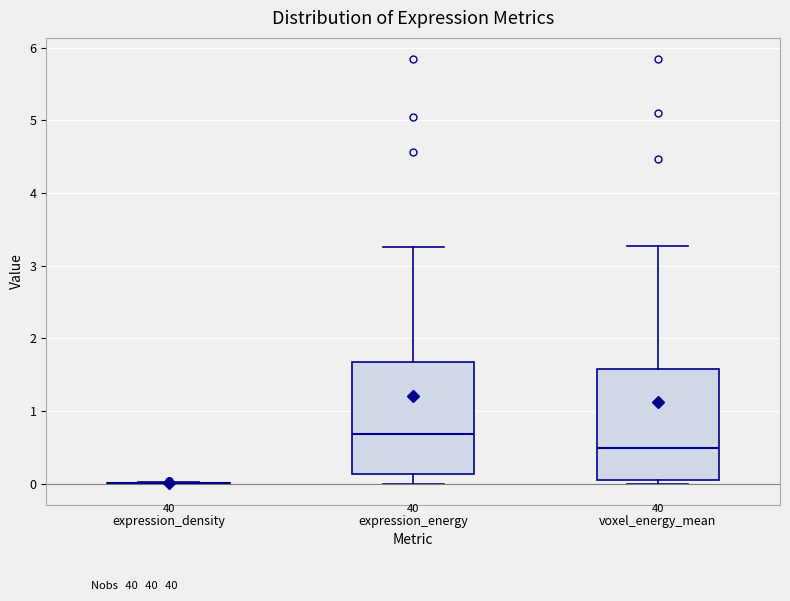

Reading left to right, transcribe this box plot: for each box, give where its median line is, the range the box spans, and where its two whiskers end, as read against the y-axis. The values are not printed on the chart, so give them approximately, as read against the axis.

expression_density: box collapsed to a line at 0.0, whiskers 0.0 to 0.0
expression_energy: median 0.7, box 0.1 to 1.7, whiskers 0.0 to 3.3
voxel_energy_mean: median 0.5, box 0.0 to 1.6, whiskers 0.0 (just below the box's lower edge) to 3.3